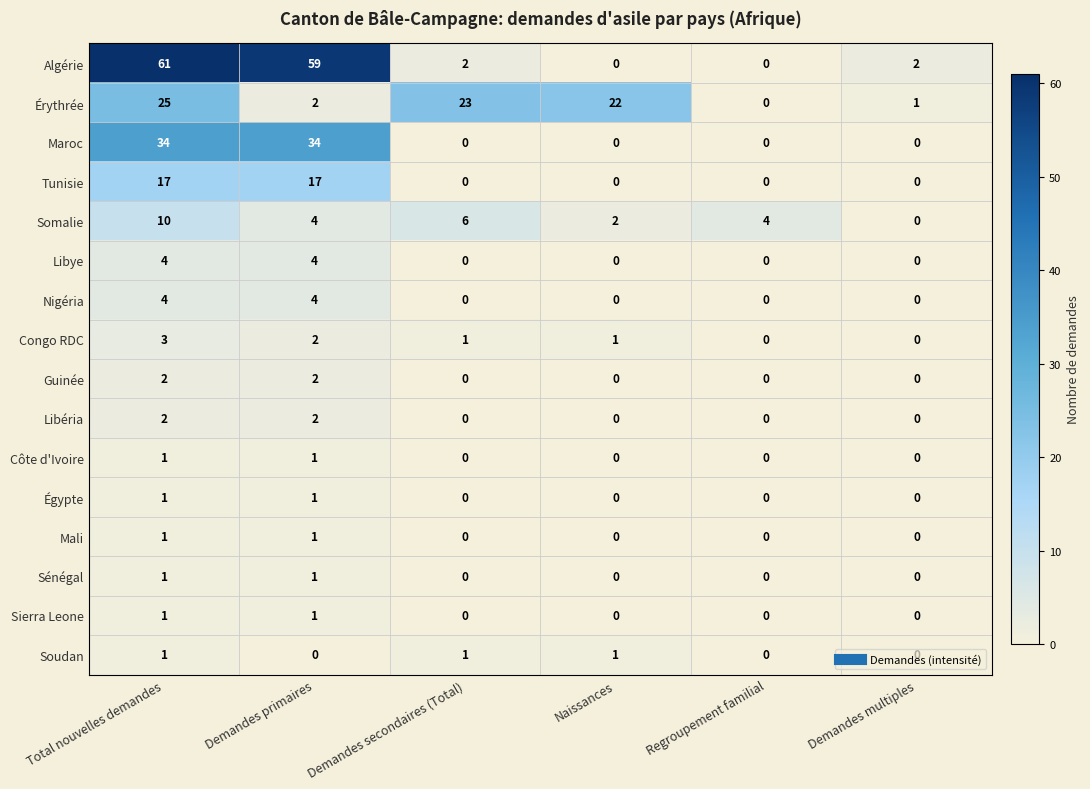

At which category is the sum across all series the highest?

Total nouvelles demandes